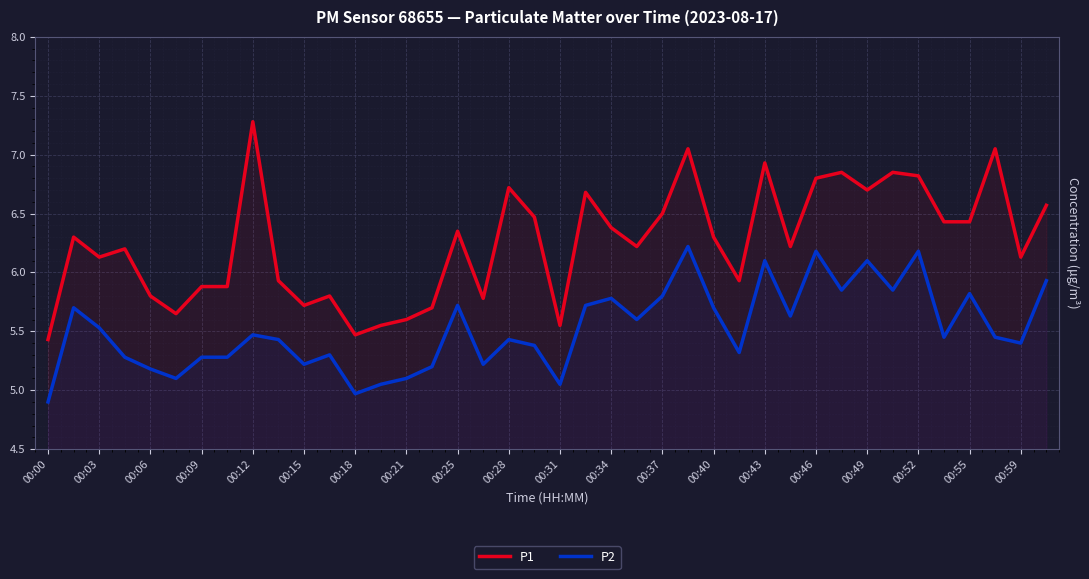

Which series has the widest spread of values?

P1